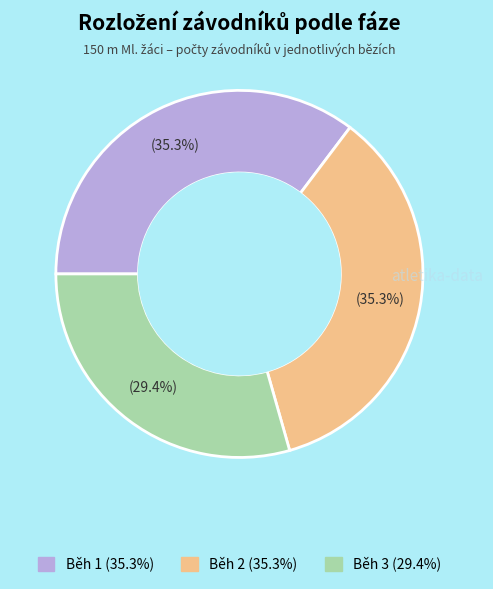

To the nearest percent, what percentage of the pie is Běh 2?

35%